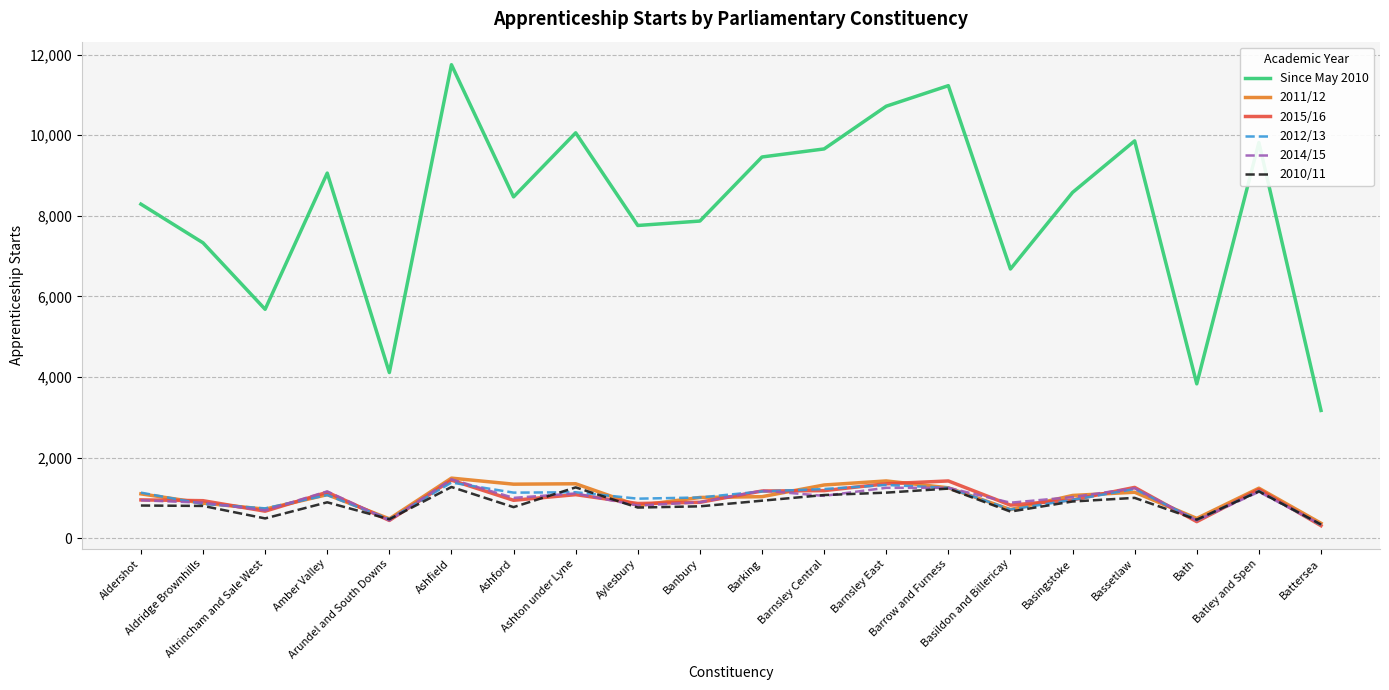

Is this an area chart (filled region under the line)?

No